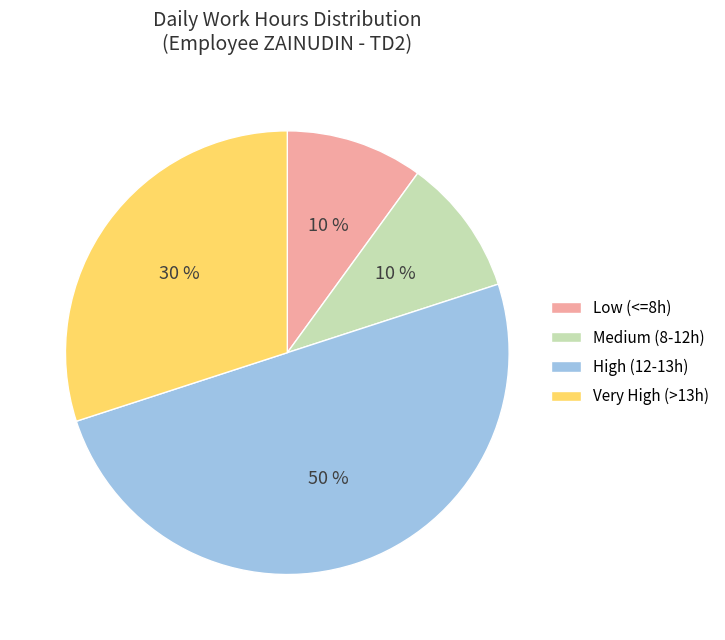

To the nearest percent, what is the difference between the largest and smallest slice percentages?

40%